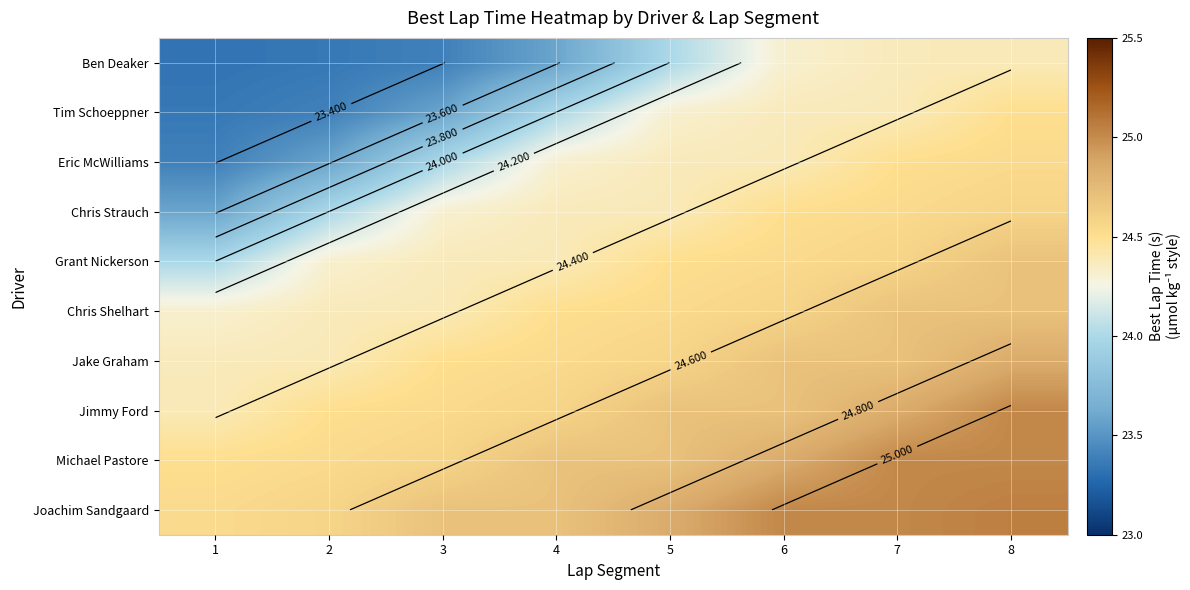

What is the average value of the Chris Strauch series?

24.3